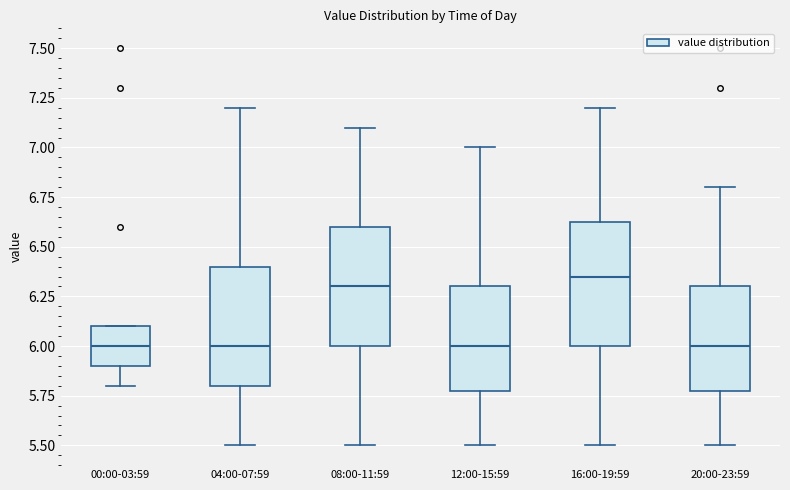

Where does the upper whisker of the box for 12:00-15:59 end on the y-axis? The values are not printed on the chart, so give them approximately, as read against the axis.

7.00